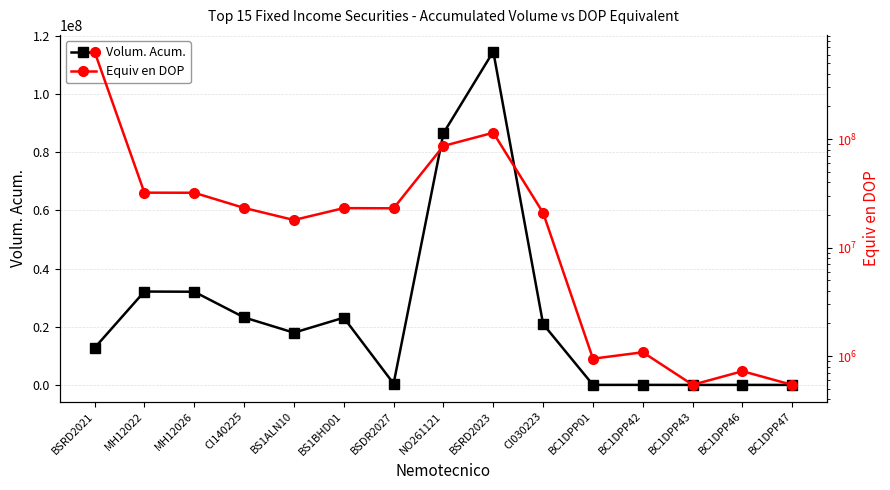

Reading left to right, extract all data points from this chart.

Volum. Acum.: 12725822.0	32113589.8	32051556.1	23228723.4	17972120.9	23132645.4	456780.2	86568177.4	114635645.6	20923047.1	18761.5	21506.2	10781.1	14385.5	10753.1
Equiv en DOP: 641956638.0	32113589.8	32051556.1	23228723.4	17972120.9	23132645.4	23041592.0	86568177.4	114635645.6	20923047.1	946413.7	1084885.1	543852.7	725679.9	542442.8